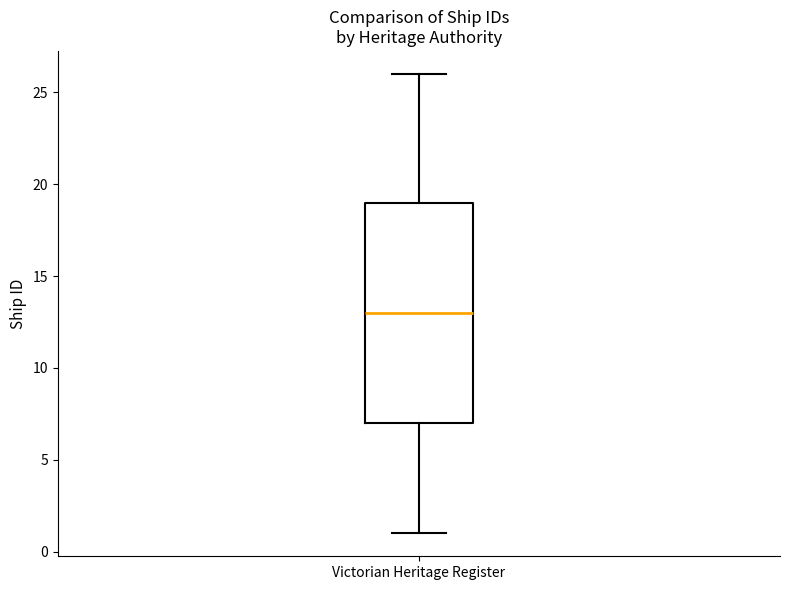

Transcribe this box plot: give where the median line is, the range the box spans, and where the two whiskers end, as read against the y-axis. The values are not printed on the chart, so give them approximately, as read against the axis.

median 13, box 7 to 19, whiskers 1 to 26